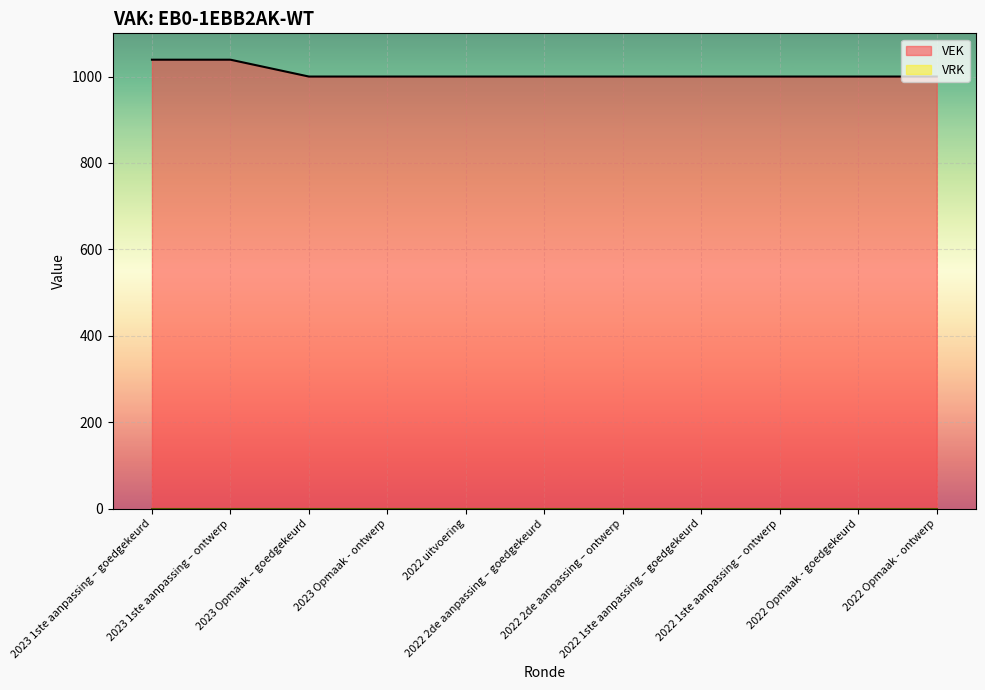

The value at 2023 Opmaak - ontwerp is 217. True or false?

False